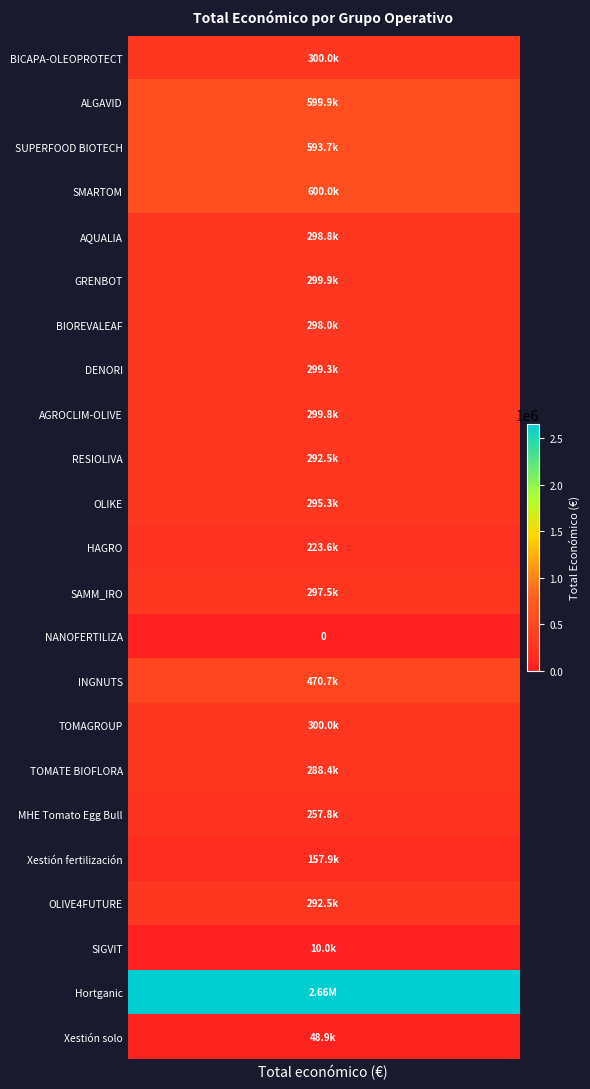

Rank the categories by value from highest to lowest.

Hortganic, SMARTOM, ALGAVID, SUPERFOOD BIOTECH, INGNUTS, BICAPA-OLEOPROTECT, TOMAGROUP, GRENBOT, AGROCLIM-OLIVE, DENORI, AQUALIA, BIOREVALEAF, SAMM_IRO, OLIKE, RESIOLIVA, OLIVE4FUTURE, TOMATE BIOFLORA, MHE Tomato Egg Bull, HAGRO, Xestión fertilización, Xestión solo, SIGVIT, NANOFERTILIZA